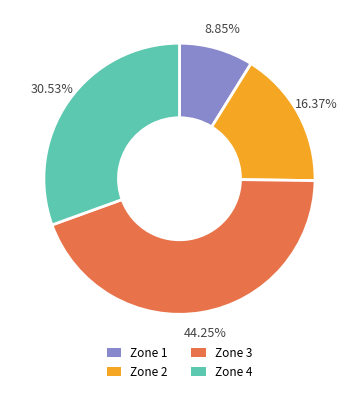

Do Zone 3 and Zone 4 together represent more than half of the pie?

Yes